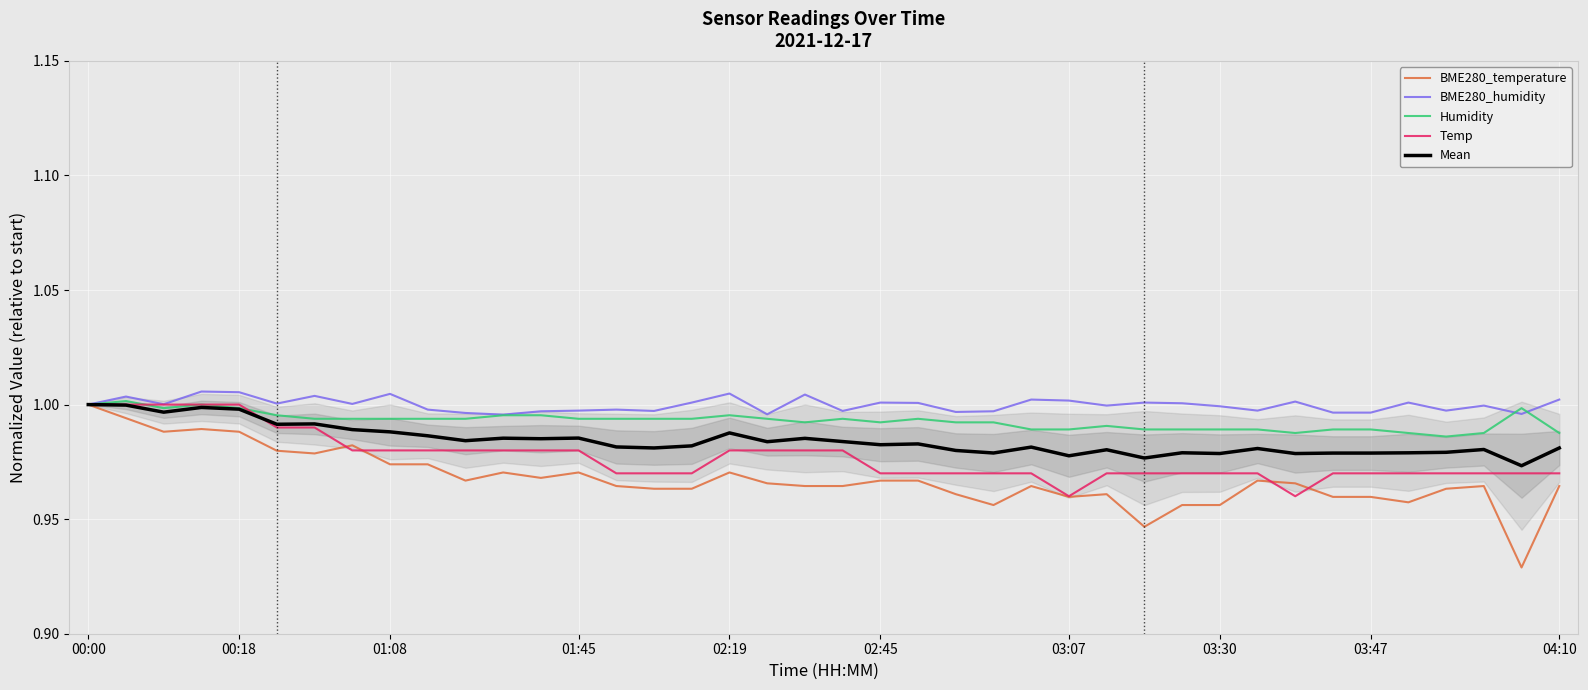

True or false: BME280_temperature and Temp cross at least once.

True